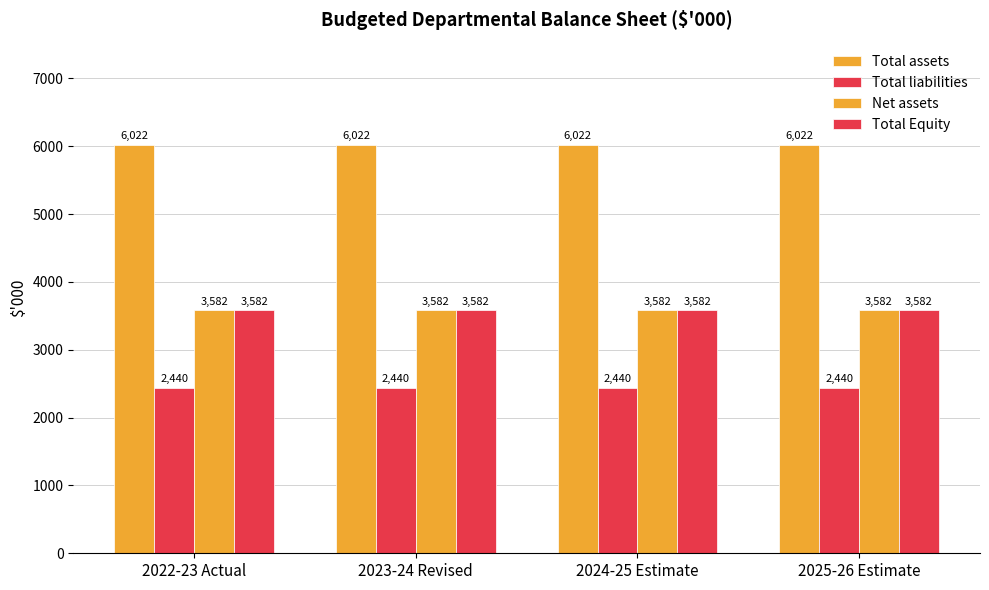

Is it true that Total liabilities equals 1575 at 2023-24 Revised?

False